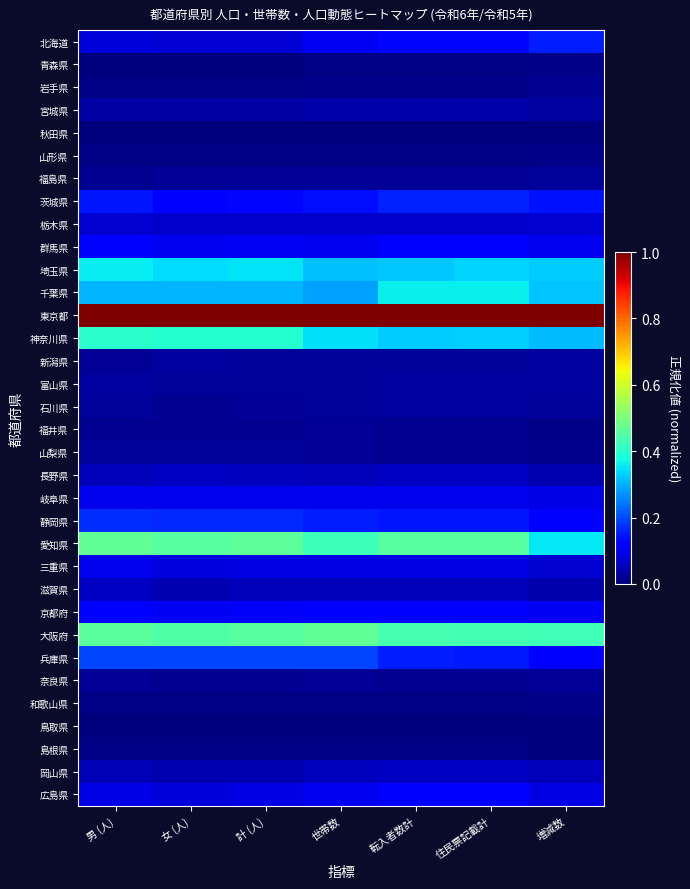

Rank the series at 増減数 from lowest to highest value.

島根県, 鳥取県, 秋田県, 青森県, 和歌山県, 福井県, 山形県, 山梨県, 岩手県, 奈良県, 福島県, 石川県, 富山県, 宮城県, 新潟県, 滋賀県, 長野県, 岡山県, 栃木県, 三重県, 広島県, 岐阜県, 群馬県, 京都府, 兵庫県, 静岡県, 茨城県, 北海道, 神奈川県, 千葉県, 埼玉県, 愛知県, 大阪府, 東京都